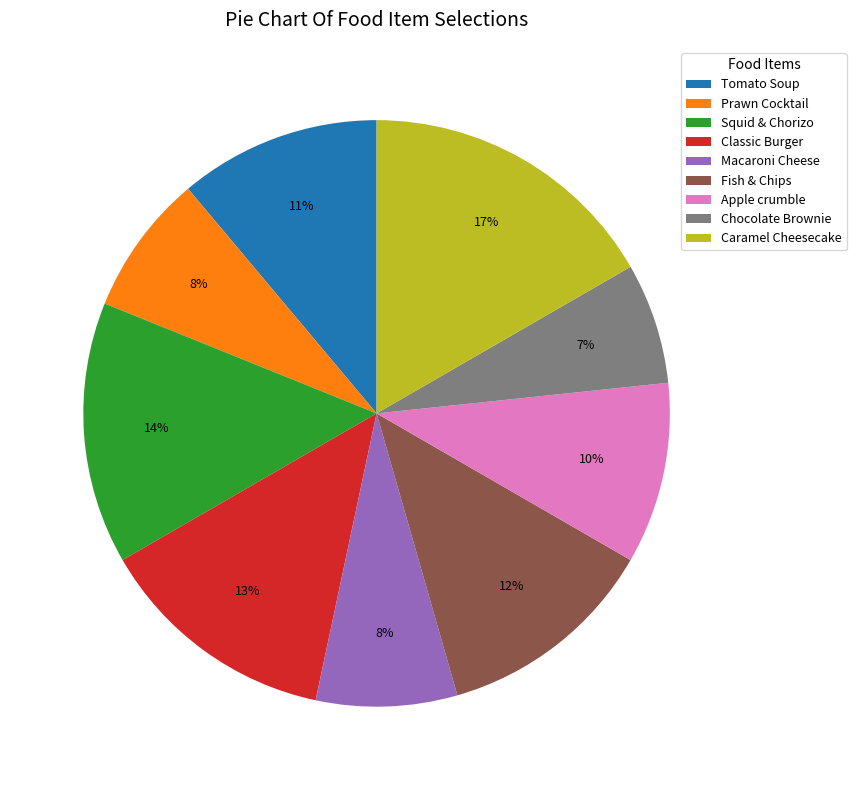

To the nearest percent, what portion does Classic Burger represent?

13%